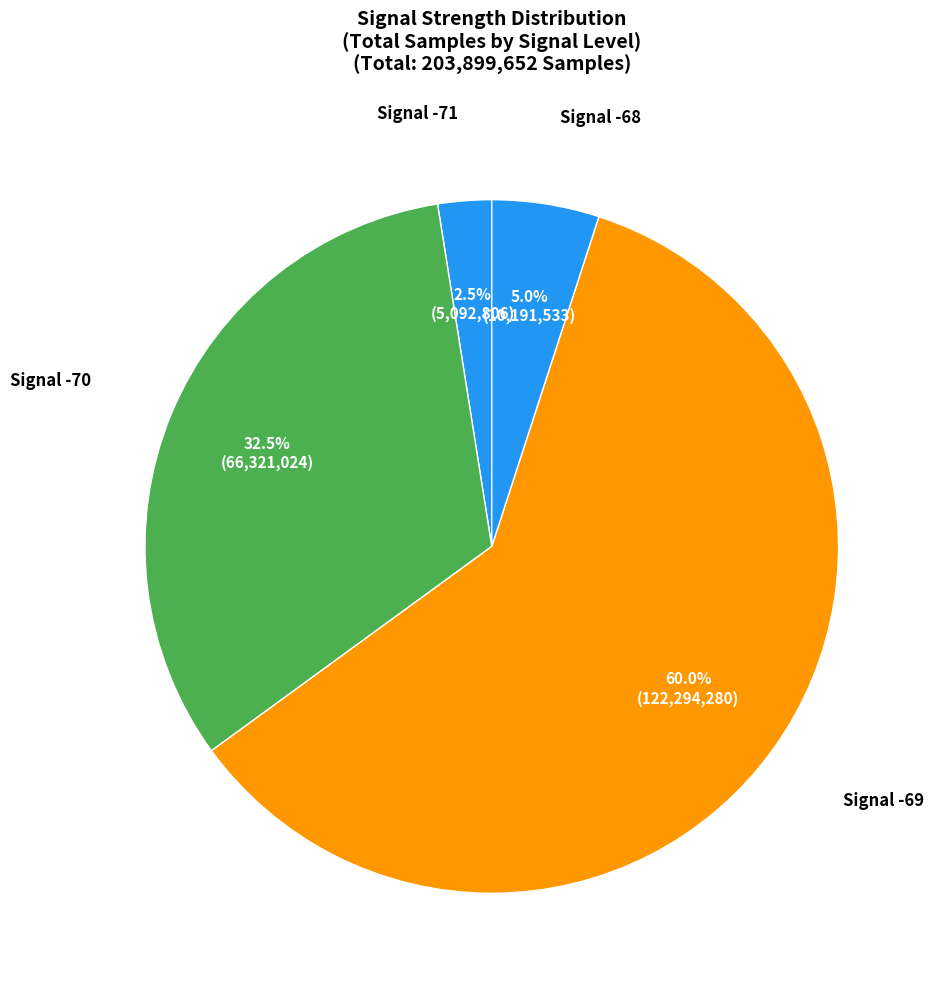

Rank the categories by value from lowest to highest.

Signal -71, Signal -68, Signal -70, Signal -69